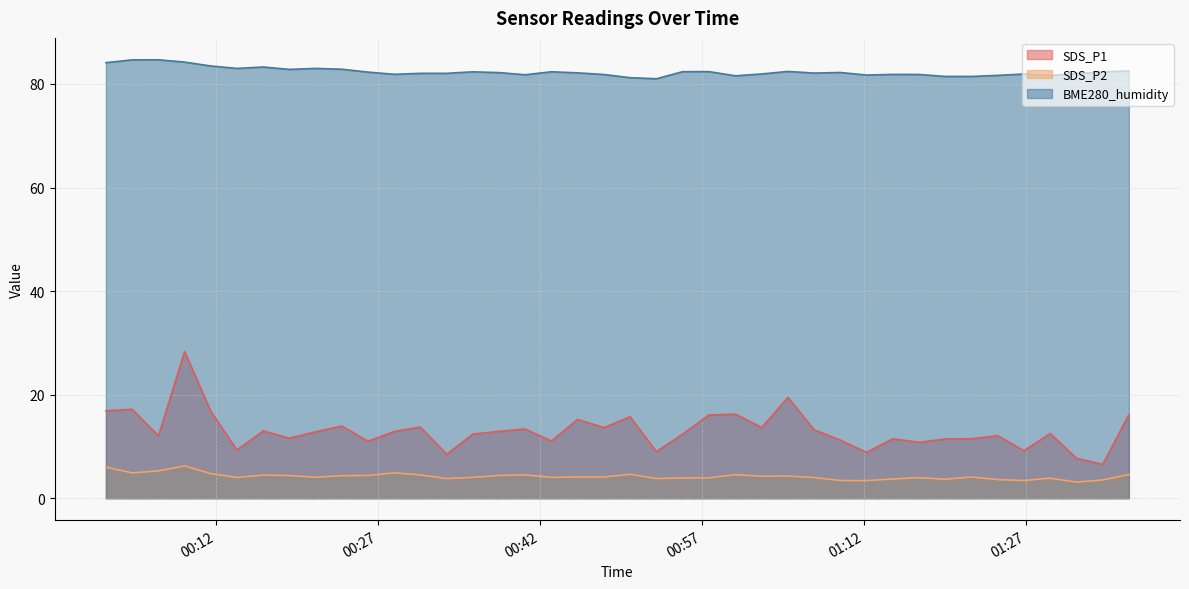

Rank the categories by SDS_P2 value from highest to lowest.

2021/10/14 00:09:05, 2021/10/14 00:01:48, 2021/10/14 00:06:40, 2021/10/14 00:04:14, 2021/10/14 00:28:30, 2021/10/14 00:11:31, 2021/10/14 00:50:20, 2021/10/14 01:36:31, 2021/10/14 01:00:06, 2021/10/14 00:30:55, 2021/10/14 00:40:37, 2021/10/14 00:16:22, 2021/10/14 00:26:05, 2021/10/14 00:38:12, 2021/10/14 00:18:47, 2021/10/14 00:23:38, 2021/10/14 01:04:57, 2021/10/14 01:02:31, 2021/10/14 00:45:29, 2021/10/14 00:47:55, 2021/10/14 01:21:57, 2021/10/14 00:21:12, 2021/10/14 00:35:46, 2021/10/14 00:43:03, 2021/10/14 00:13:56, 2021/10/14 01:07:22, 2021/10/14 01:17:05, 2021/10/14 00:57:38, 2021/10/14 00:55:12, 2021/10/14 01:29:14, 2021/10/14 00:33:21, 2021/10/14 00:52:46, 2021/10/14 01:14:40, 2021/10/14 01:19:31, 2021/10/14 01:24:22, 2021/10/14 01:34:06, 2021/10/14 01:09:48, 2021/10/14 01:26:48, 2021/10/14 01:12:14, 2021/10/14 01:31:40